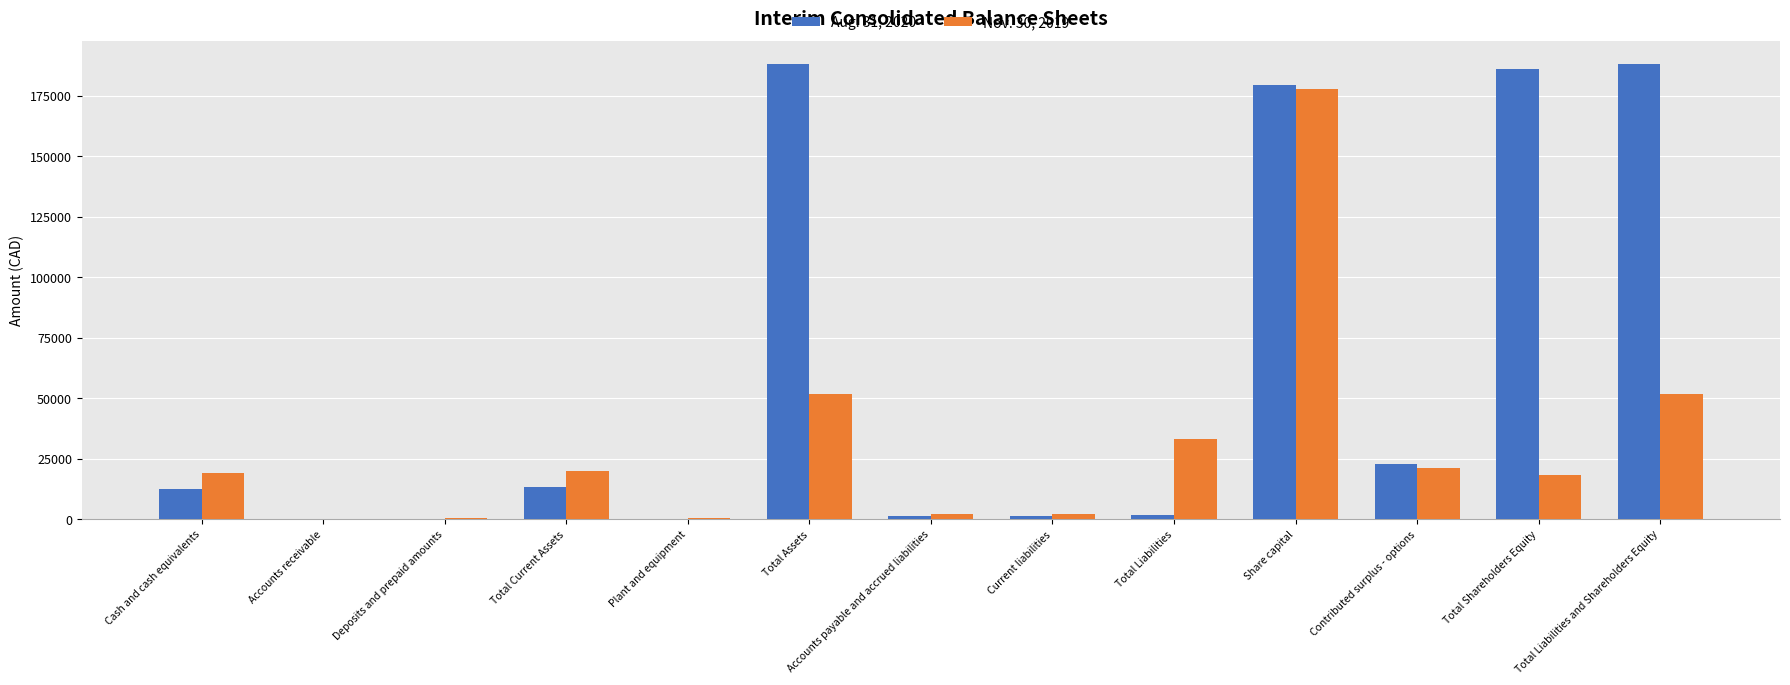

What is the maximum value shown in the chart?

188172